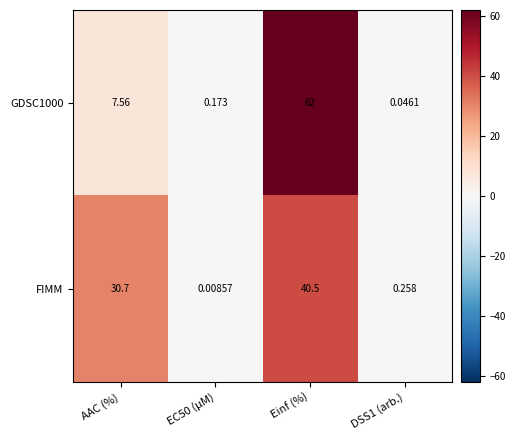

Which series changed the most between AAC (%) and DSS1 (arb.)?

FIMM